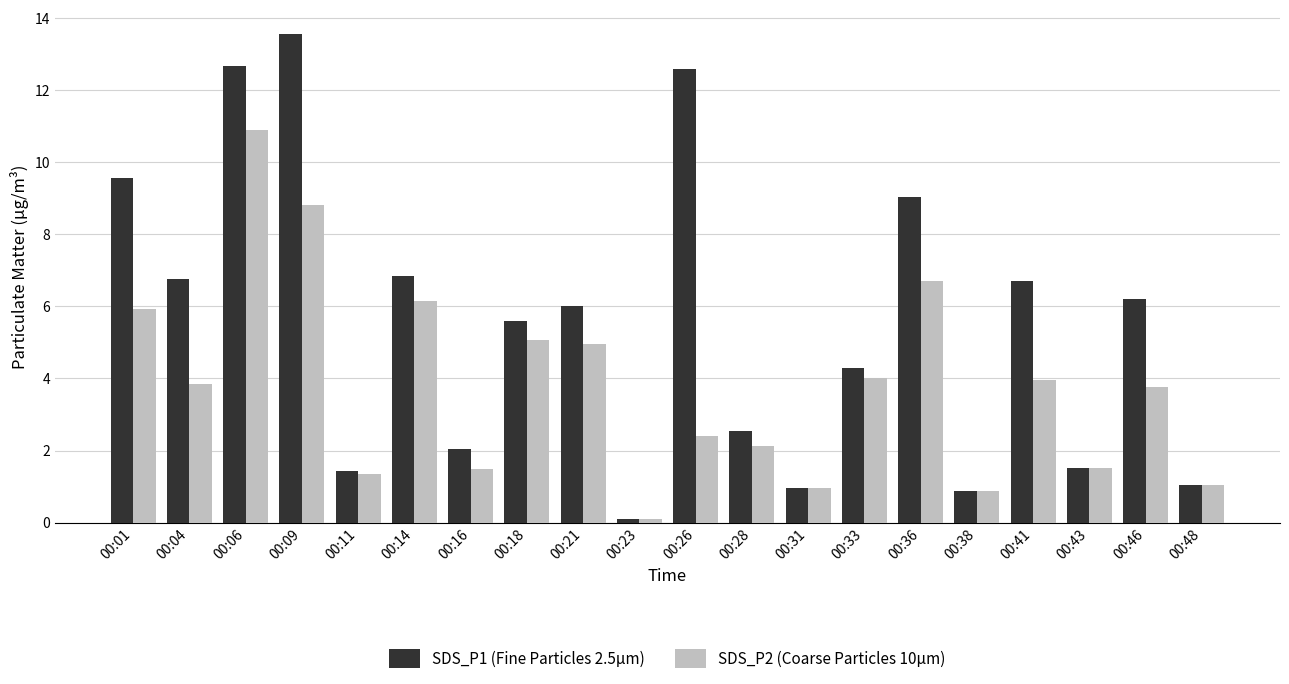

At which category is the sum across all series the highest?

00:06